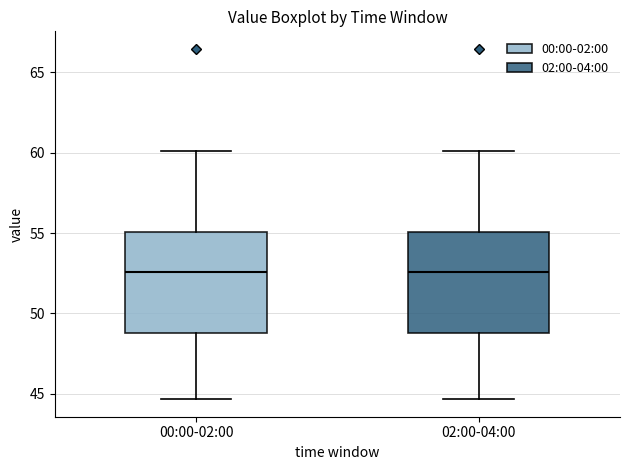

Reading left to right, read every box against the y-axis: the position of its median line, the range the box covers, and the ends of its whiskers. The values are not printed on the chart, so give them approximately, as read against the axis.

00:00-02:00: median 52.5, box 49.0 to 55.0, whiskers 44.5 to 60.0
02:00-04:00: median 52.5, box 49.0 to 55.0, whiskers 44.5 to 60.0